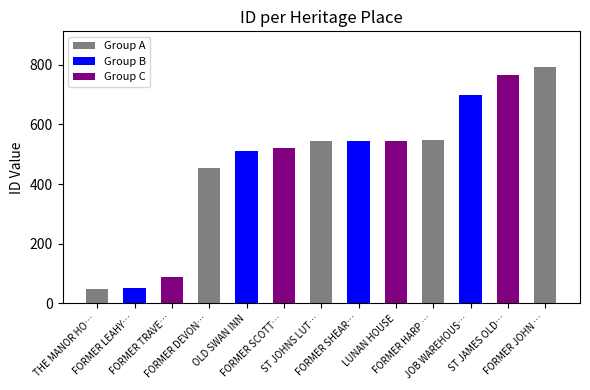

What is the difference between the second highest and second lowest values?

716